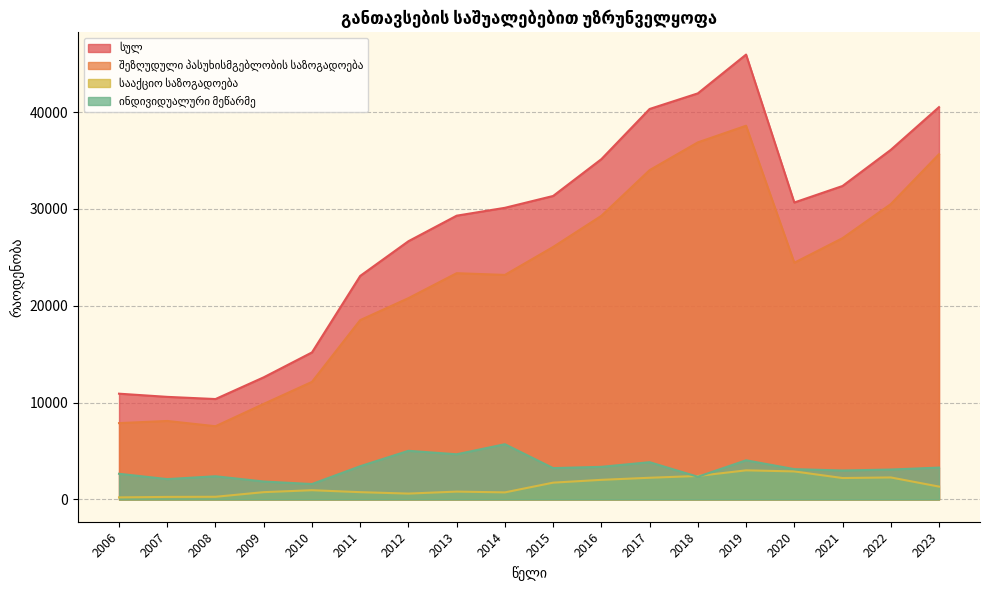

What is the approximate value of ინდივიდუალური მეწარმე at 2016?

3371.0